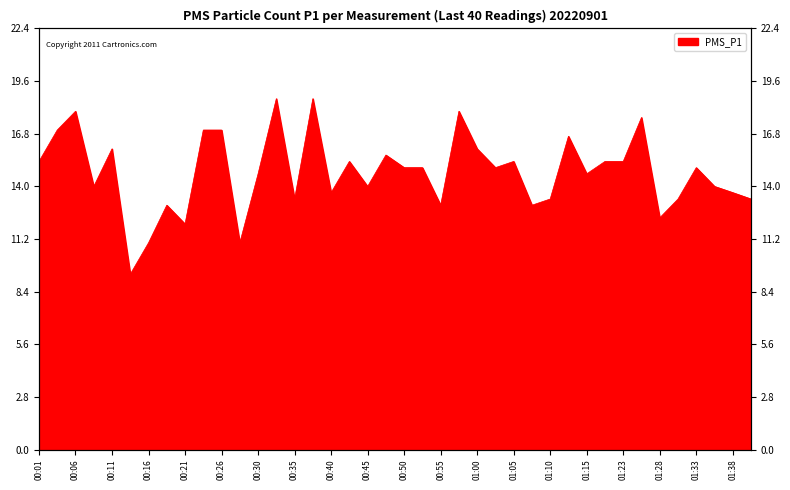

What position from the right is 00:01?

40